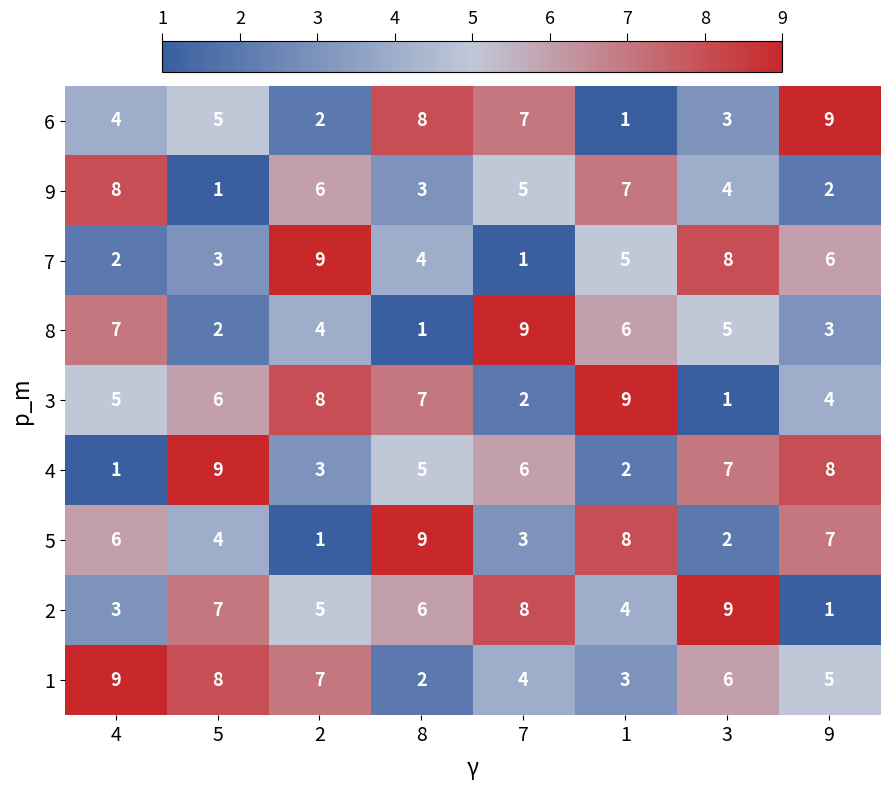

What is the greatest value displayed?

9